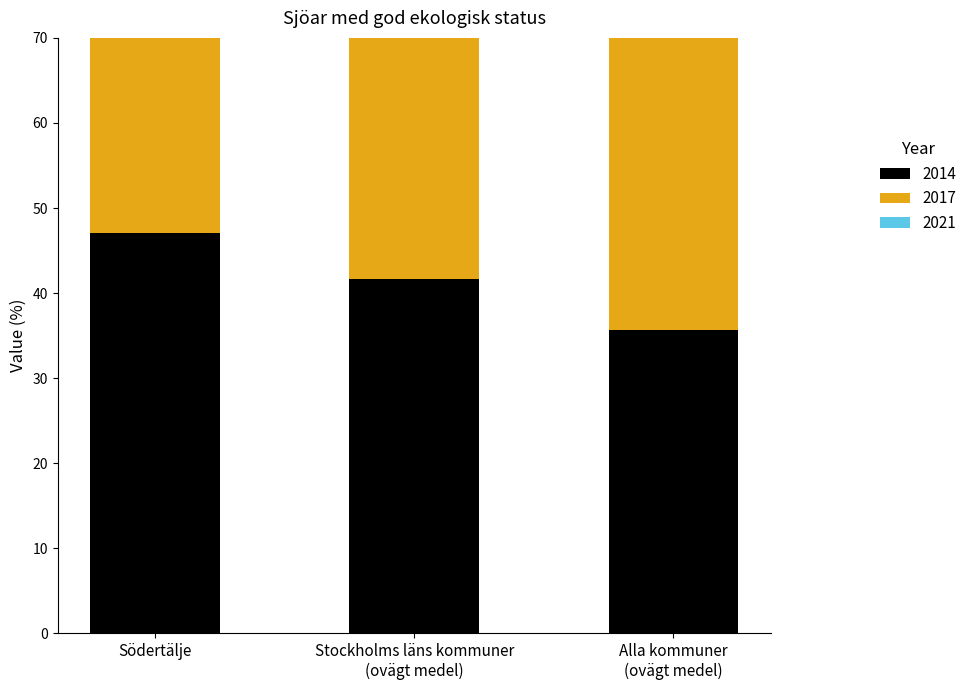

How many bars are there in total?

9